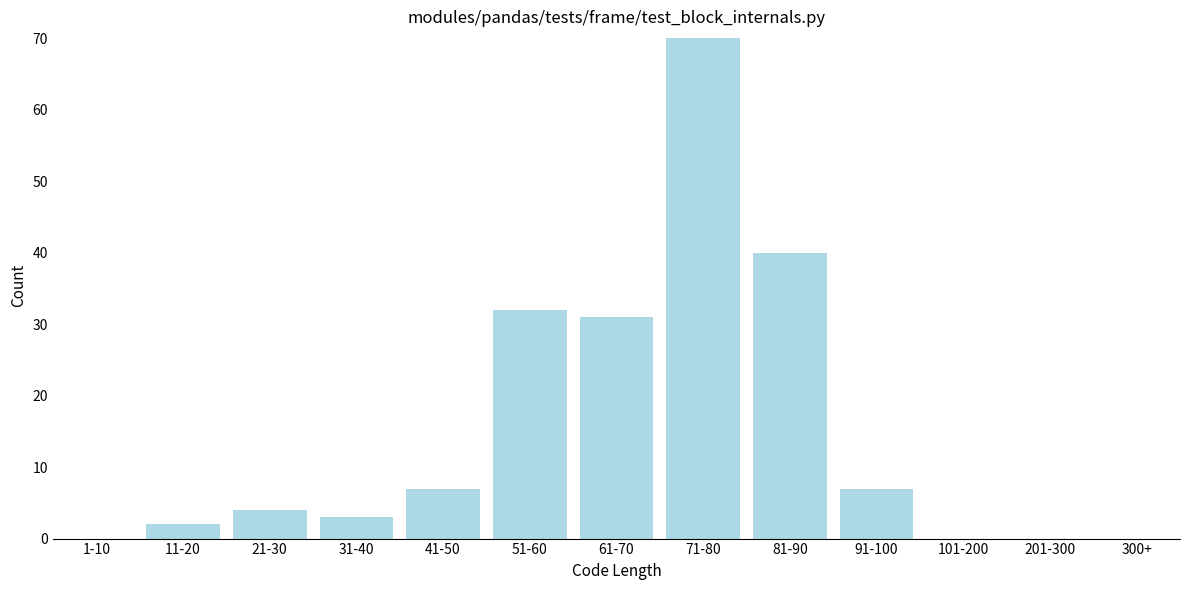

Reading left to right, list all the values displayed in this chart.

1-10=0	11-20=2	21-30=4	31-40=3	41-50=7	51-60=32	61-70=31	71-80=70	81-90=40	91-100=7	101-200=0	201-300=0	300+=0